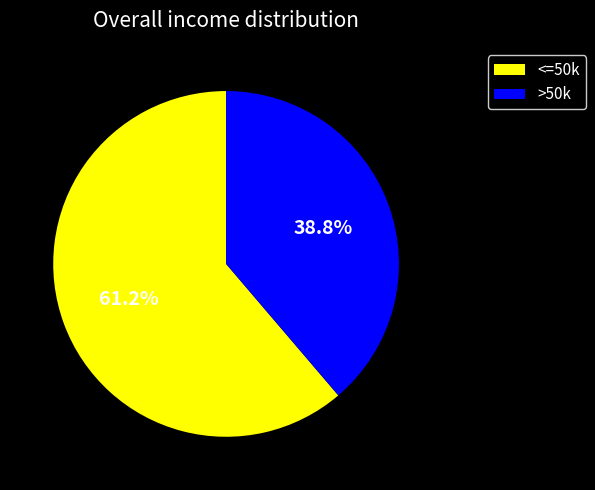

Is there any slice that represents more than half of the pie?

Yes